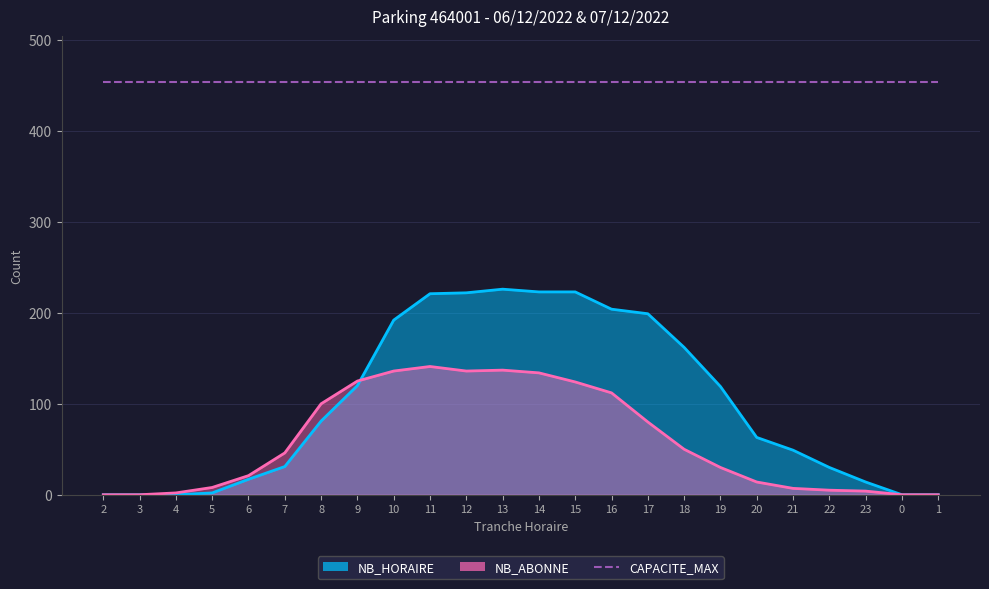

What is the label of the 15th point from the left?

16